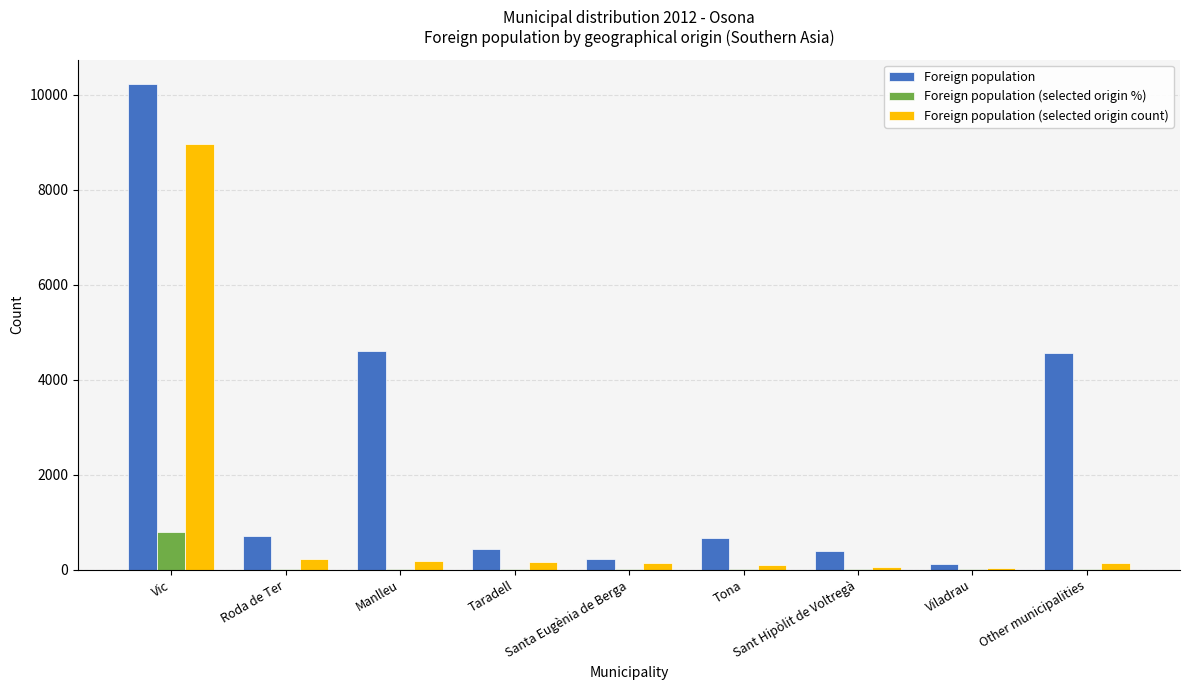

Which category has the highest value across all series?

Vic